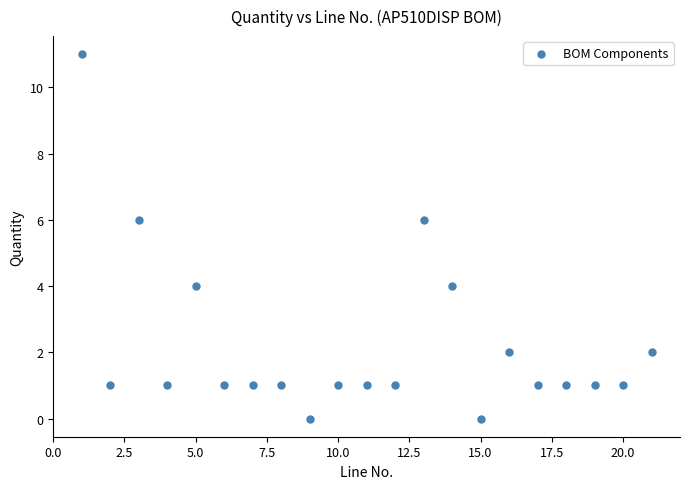

What is the range of X values (max minus min)?

20